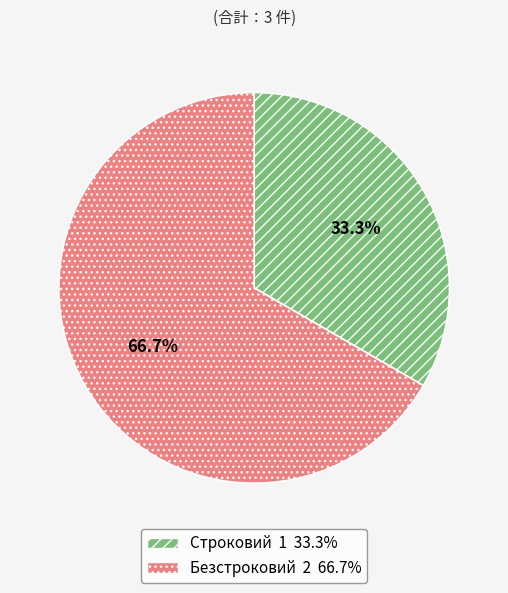

Rank the categories by value from lowest to highest.

Строковий, Безстроковий